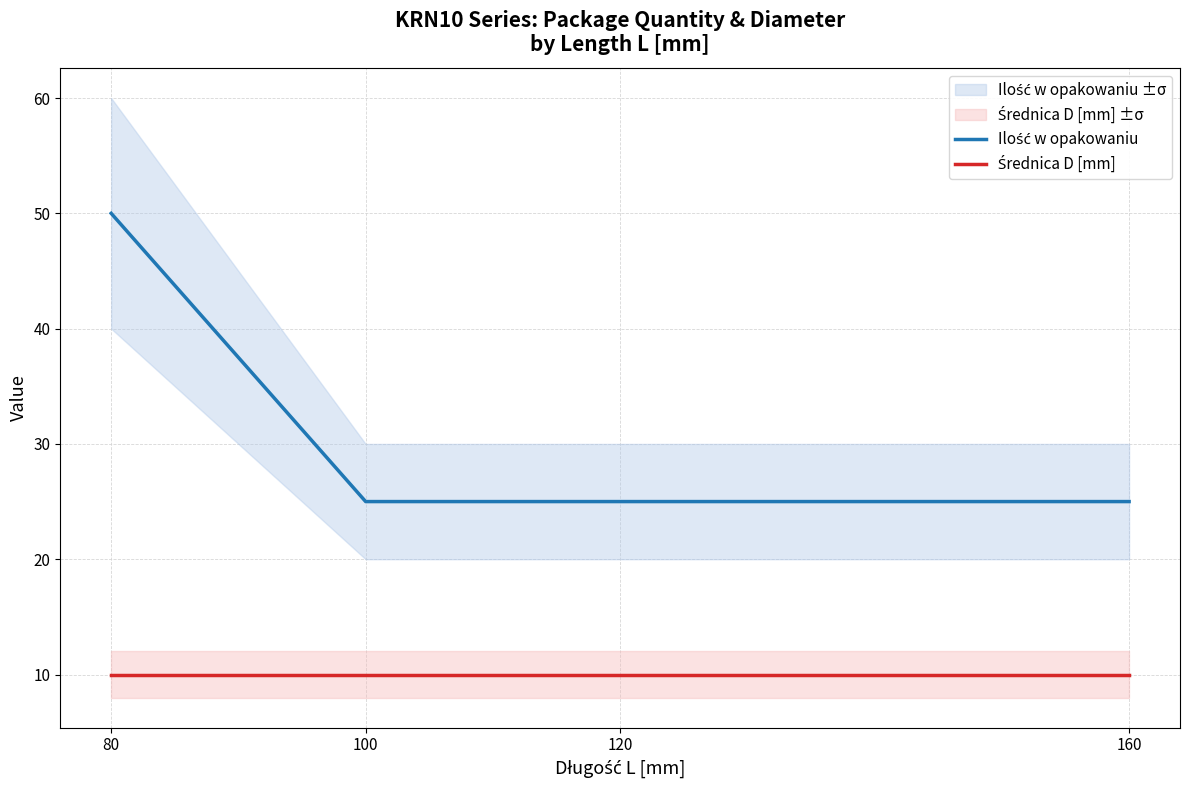

Which series has the widest spread of values?

Ilość w opakowaniu